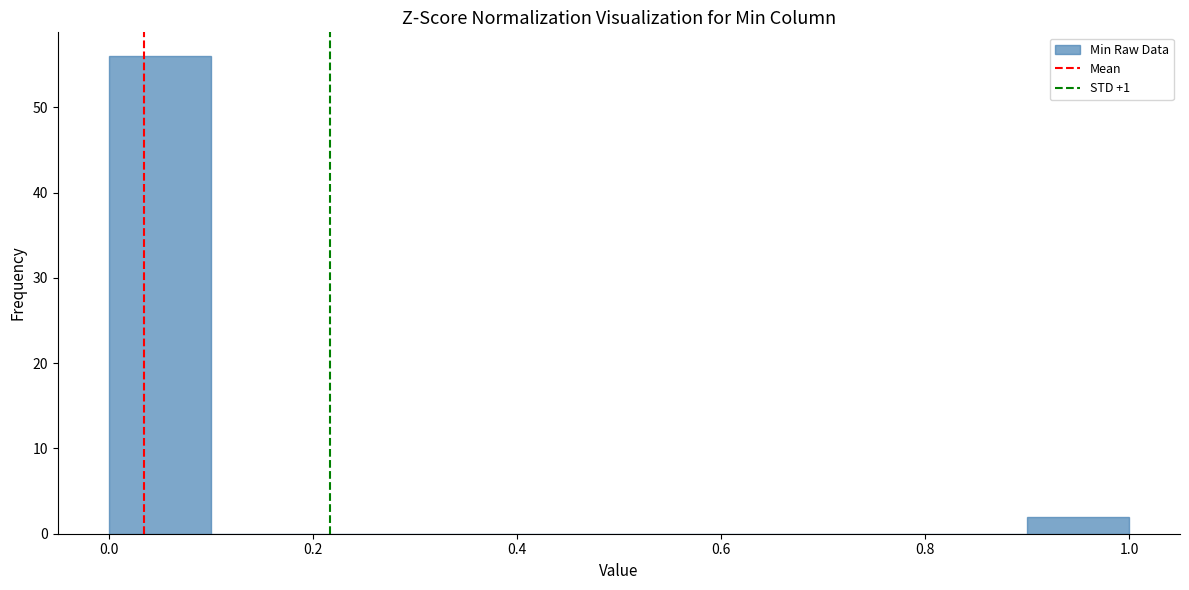

Reading left to right, list every bar in this chart as the range it spans on the x-axis followed by its height. The values are not printed on the chart, so give them approximately, as read against the axis.

0.0 to 0.1: 56
0.1 to 0.2: 0
0.2 to 0.3: 0
0.3 to 0.4: 0
0.4 to 0.5: 0
0.5 to 0.6: 0
0.6 to 0.7: 0
0.7 to 0.8: 0
0.8 to 0.9: 0
0.9 to 1.0: 2